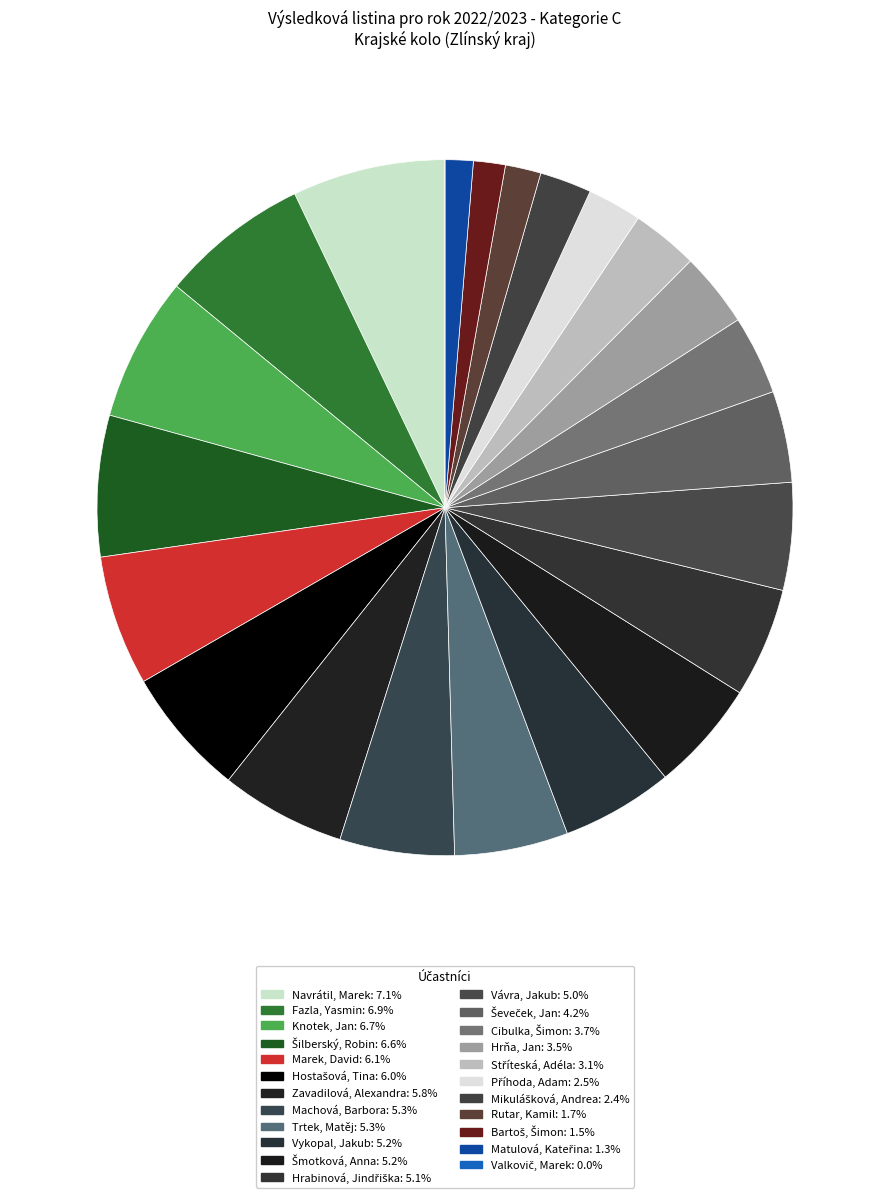

To the nearest percent, what is the combined percentage of Ševeček, Jan and Šilberský, Robin?

11%